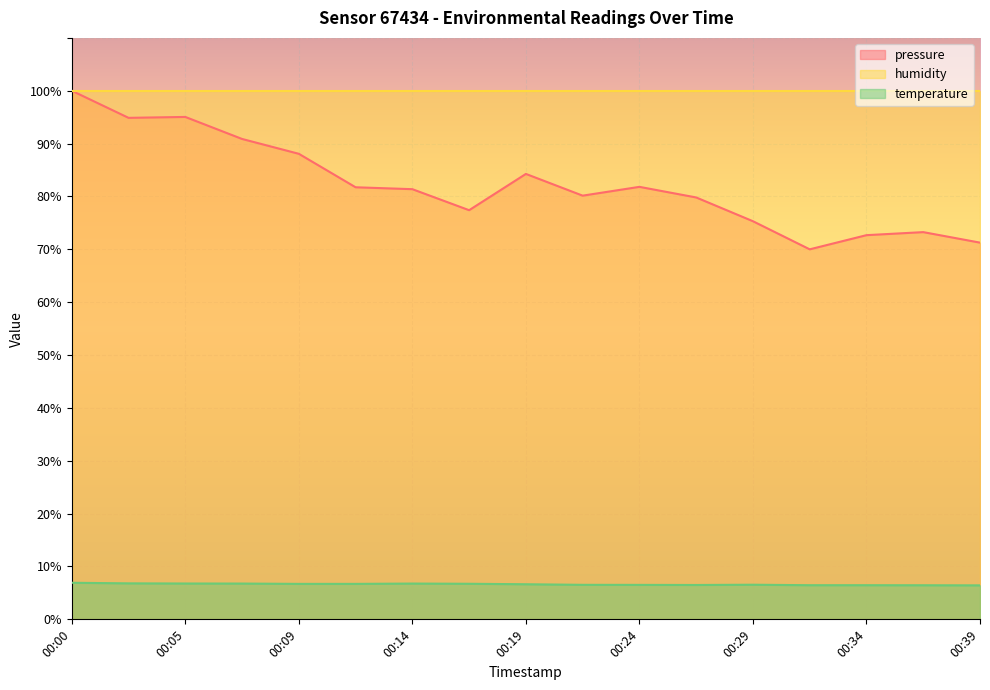

Is the value of pressure_norm at 00:12 greater than the value of temperature at 00:00?

Yes